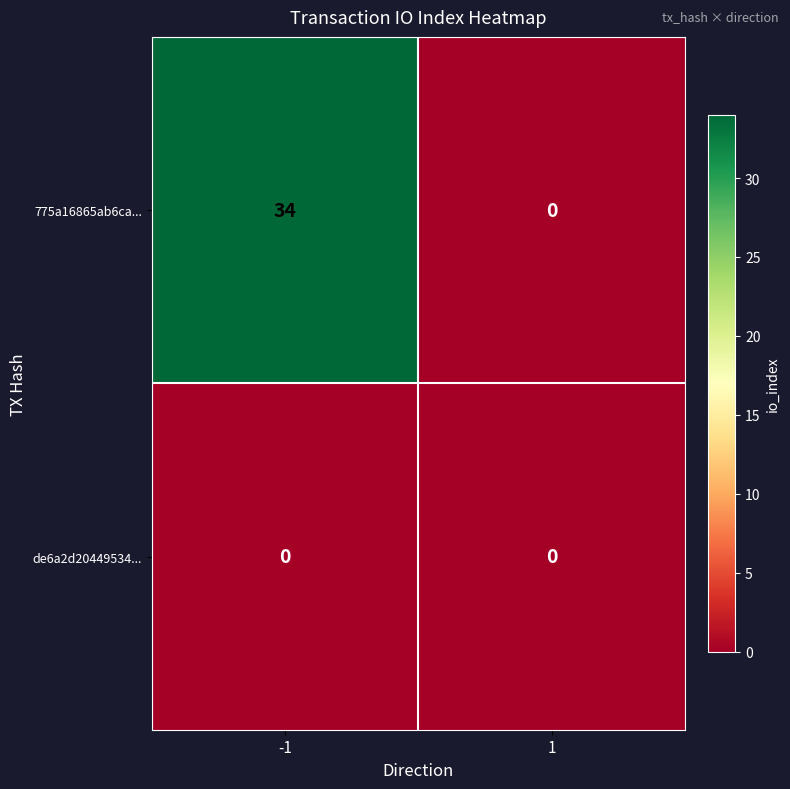

What is the approximate value of 775a16865ab6ca... at -1?

34